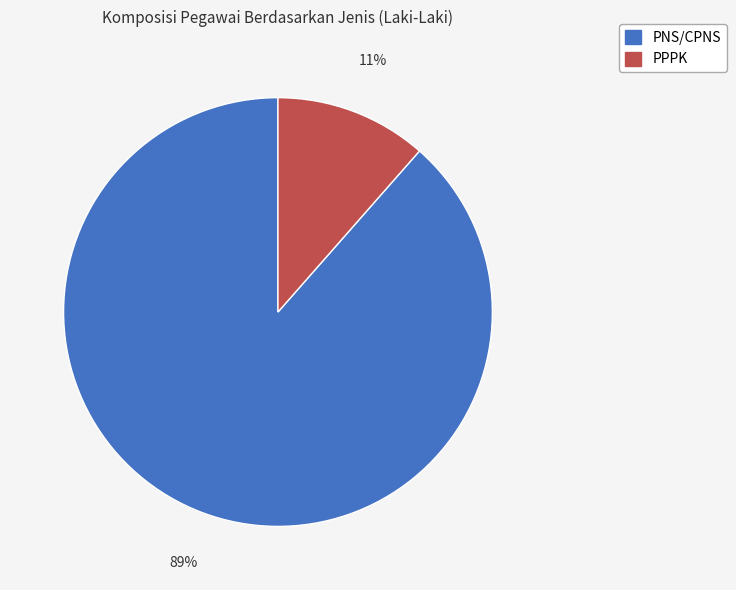

Does any single category account for the majority?

Yes